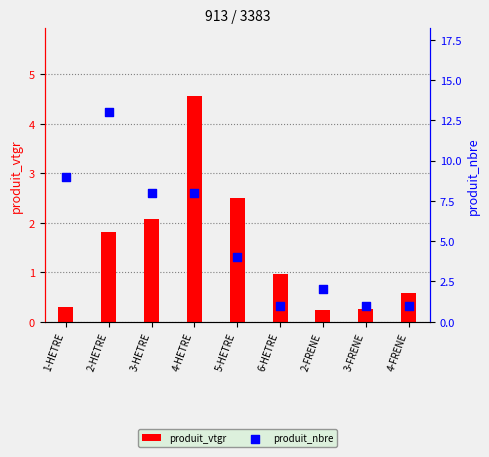

What are all the series names shown in the legend?

produit_vtgr, produit_nbre